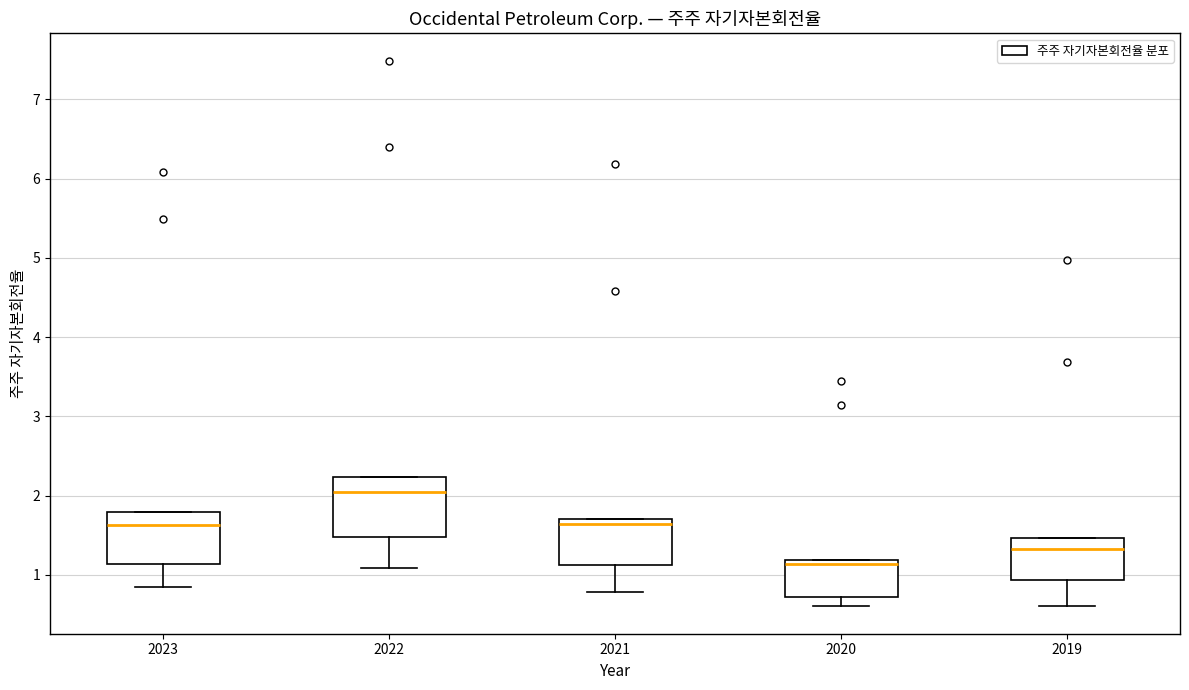

Reading left to right, read every box against the y-axis: the position of its median line, the range the box covers, and the ends of its whiskers. The values are not printed on the chart, so give them approximately, as read against the axis.

2023: median 1.6, box 1.1 to 1.8, whiskers 0.8 to 1.8
2022: median 2.0, box 1.5 to 2.2, whiskers 1.1 to 2.2
2021: median 1.6, box 1.1 to 1.7, whiskers 0.8 to 1.7
2020: median 1.1, box 0.7 to 1.2, whiskers 0.6 to 1.2
2019: median 1.3, box 0.9 to 1.5, whiskers 0.6 to 1.5